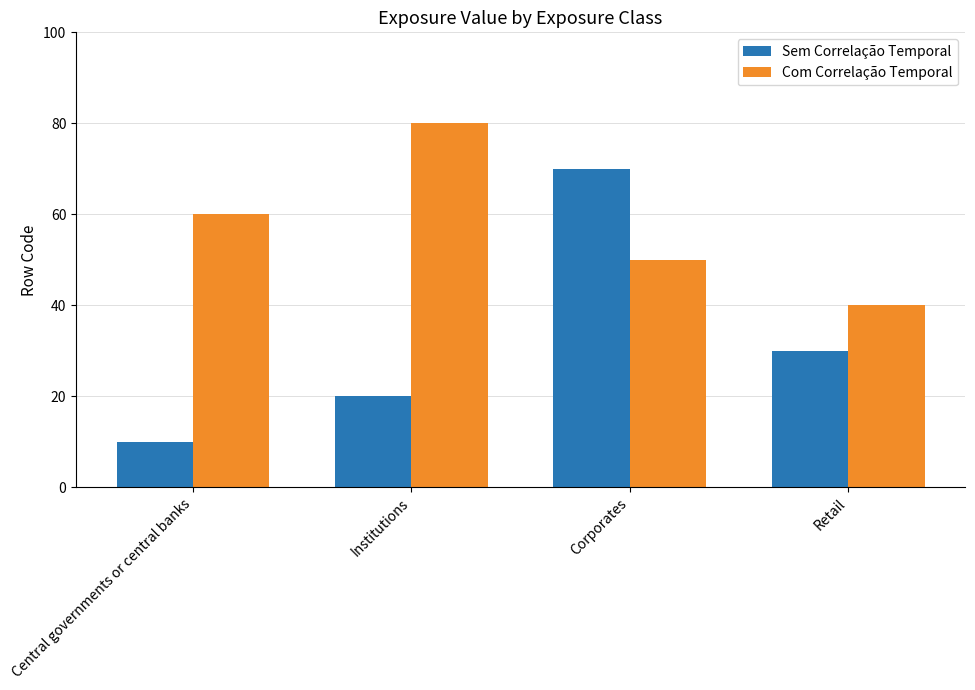

How many data points in Com Correlação Temporal are less than 60?

2